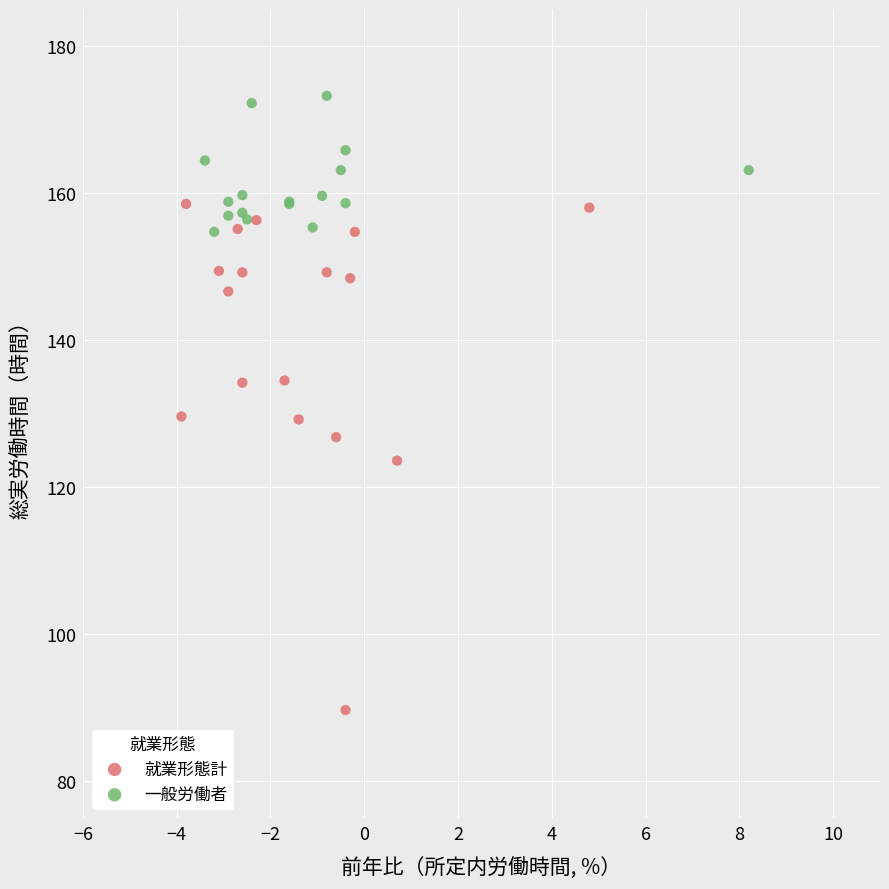

Which series reaches the maximum Y coordinate?

一般労働者